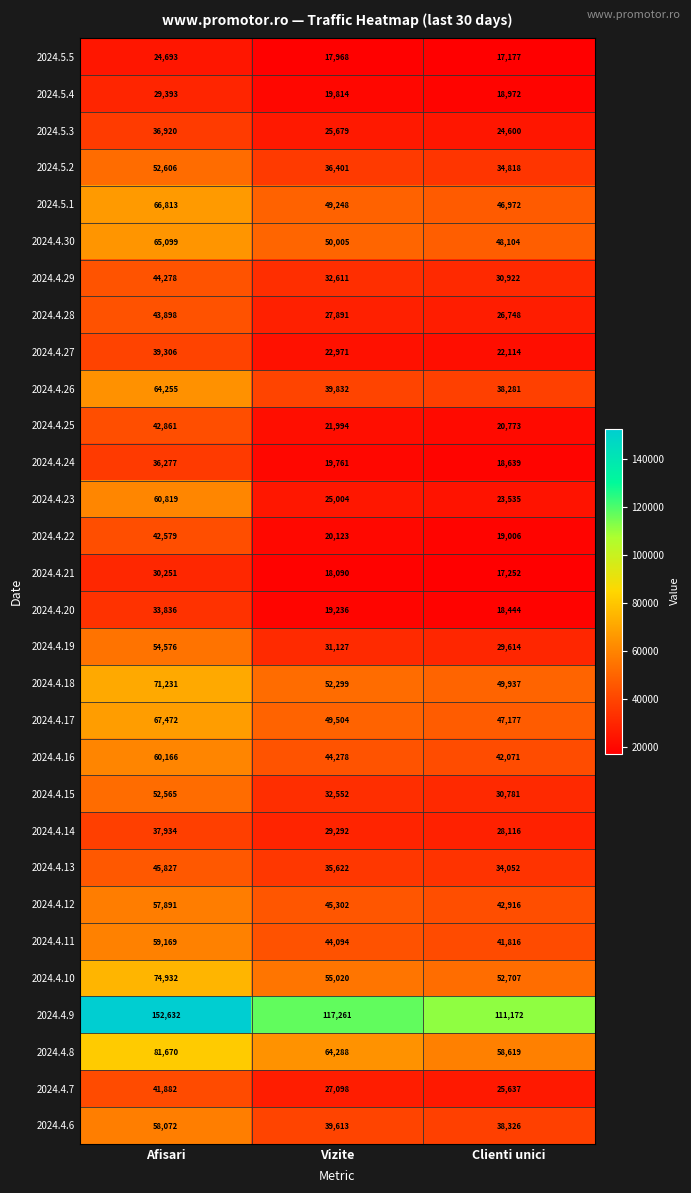

Which series has the widest spread of values?

2024.4.9